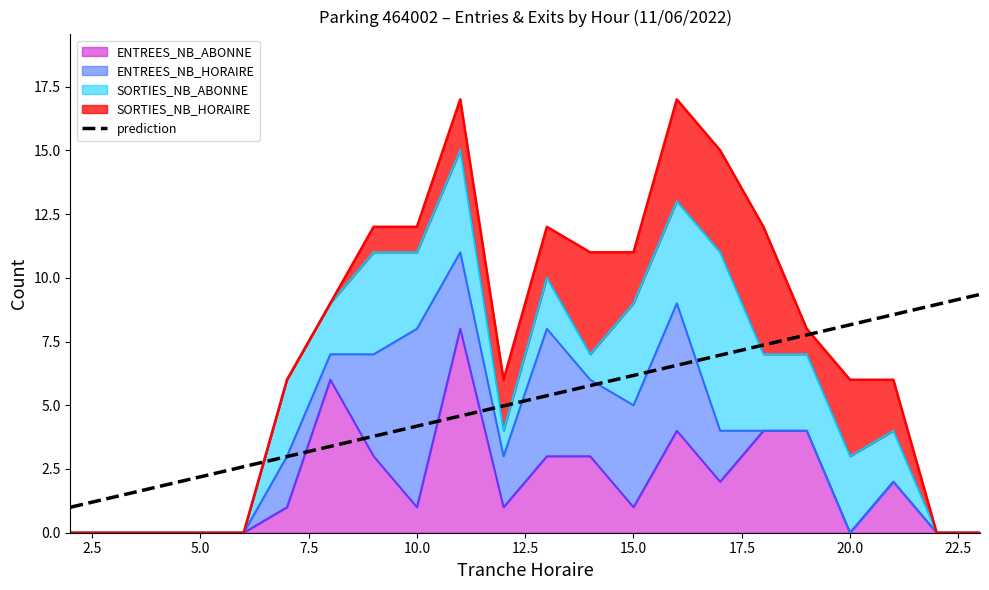

What is the difference between the maximum and minimum values?

8.4